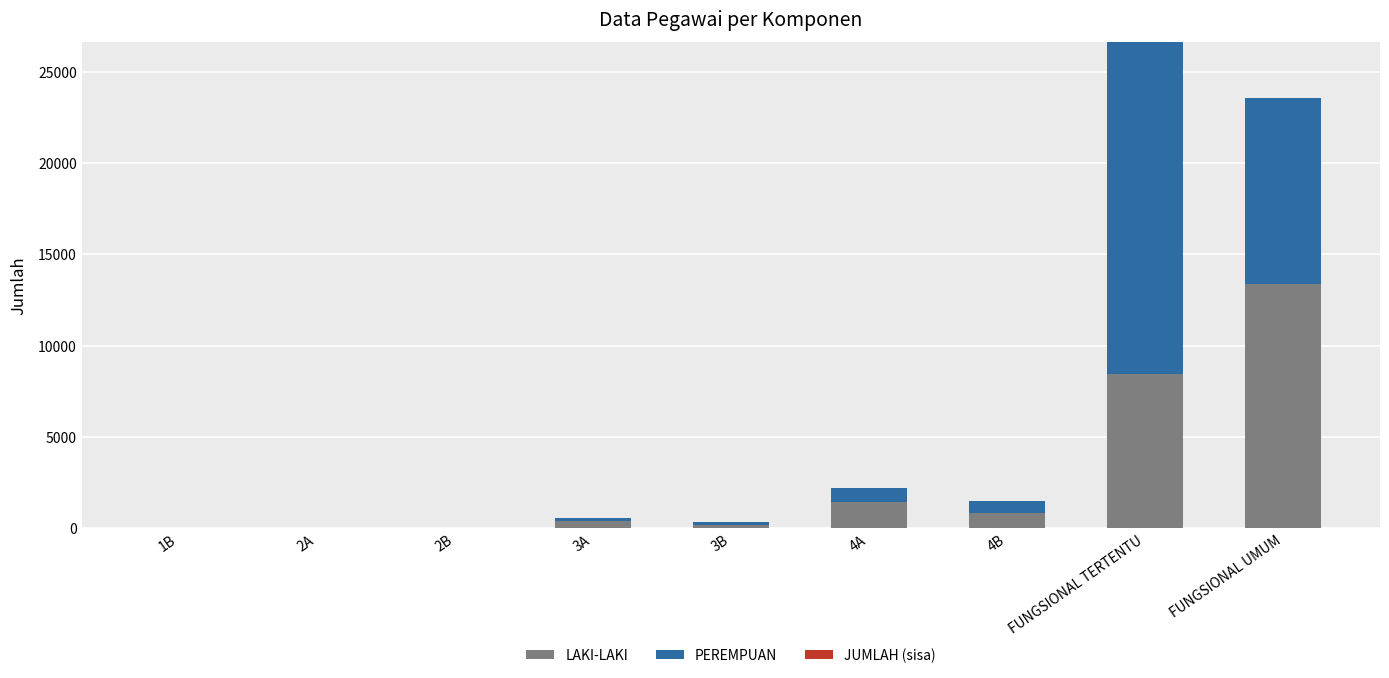

What is the maximum value for LAKI-LAKI?

13376